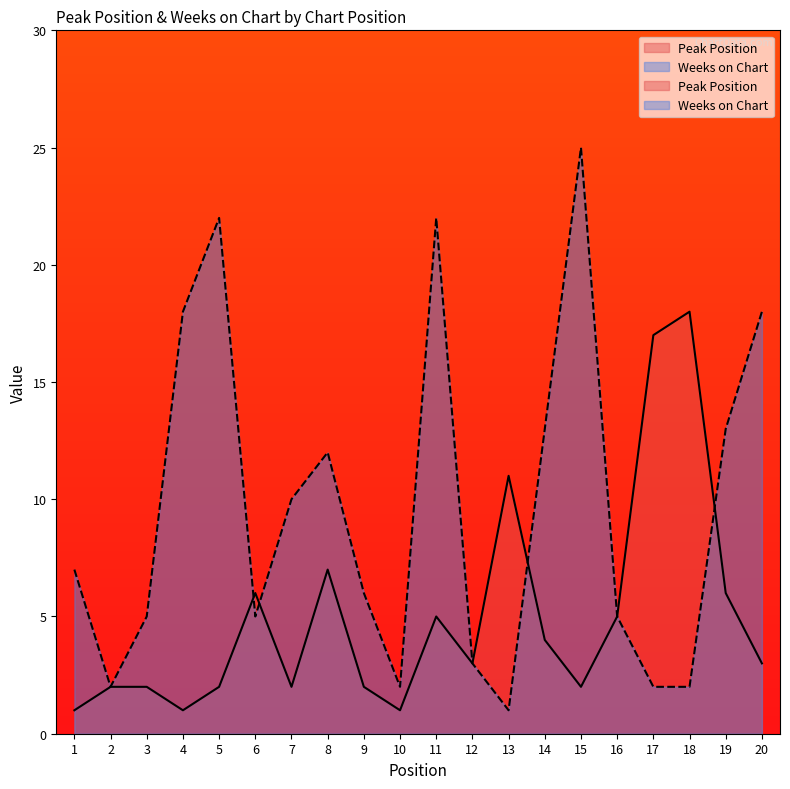

Reading left to right, extract all data points from this chart.

Peak Position: 1=1	2=2	3=2	4=1	5=2	6=6	7=2	8=7	9=2	10=1	11=5	12=3	13=11	14=4	15=2	16=5	17=17	18=18	19=6	20=3
Weeks on Chart: 1=7	2=2	3=5	4=18	5=22	6=5	7=10	8=12	9=6	10=2	11=22	12=3	13=1	14=13	15=25	16=5	17=2	18=2	19=13	20=18